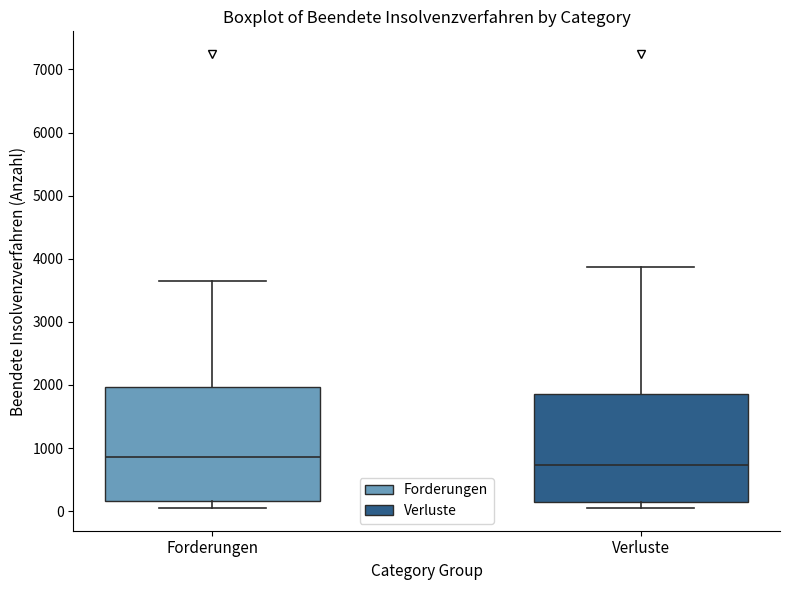

Which box's median line is the highest?

Forderungen